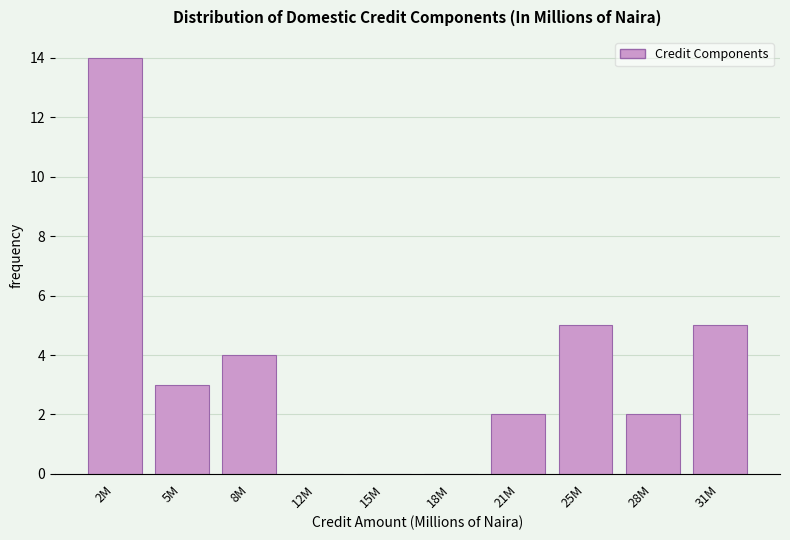

Reading left to right, extract all data points from this chart.

2M=14	5M=3	8M=4	12M=0	15M=0	18M=0	21M=2	25M=5	28M=2	31M=5